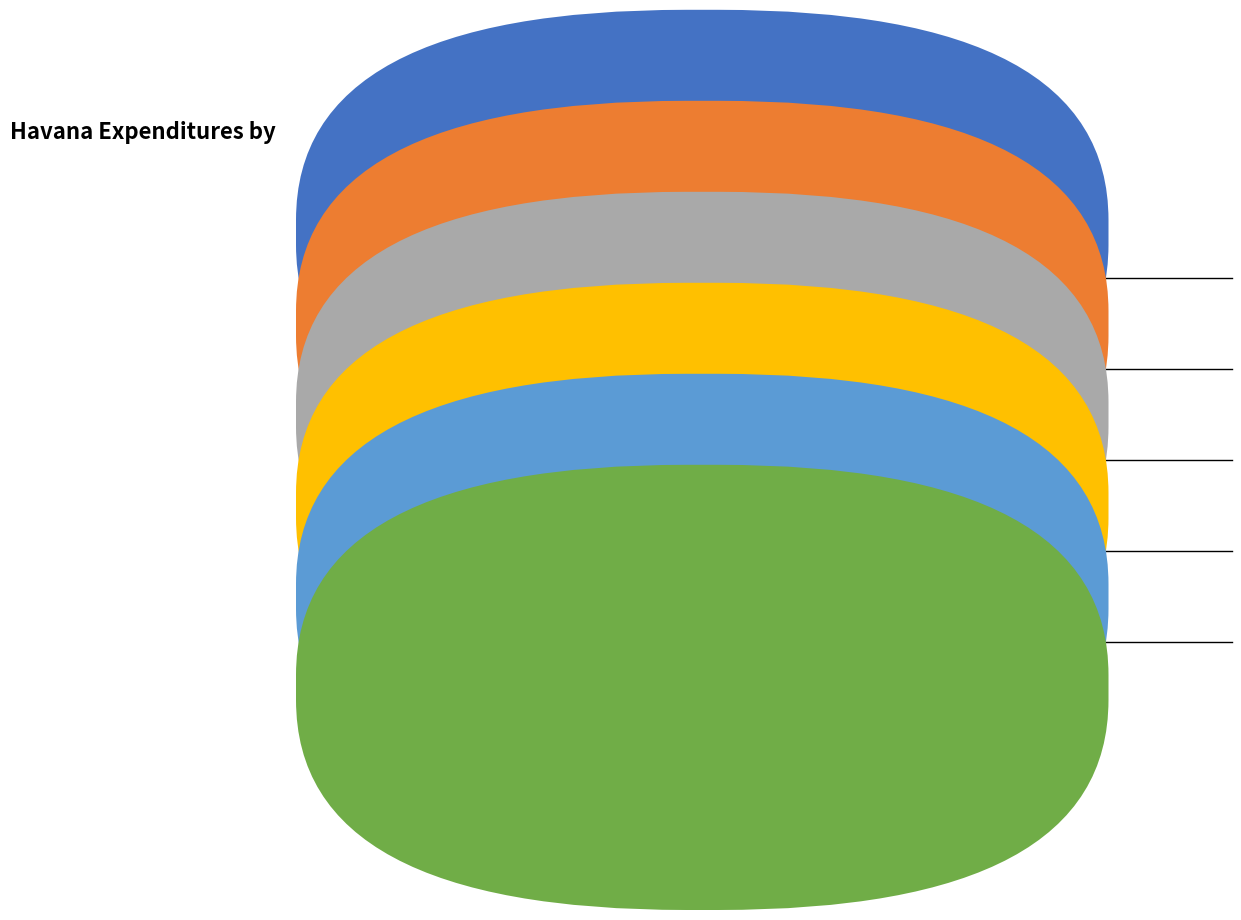

How many slices are in this pie chart?

6